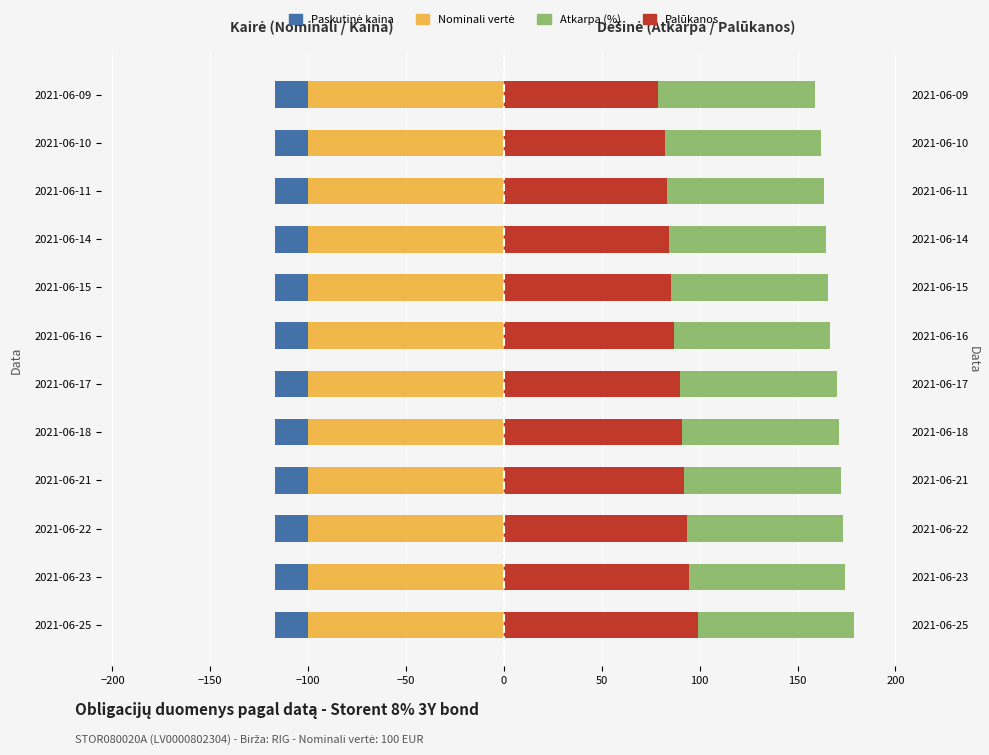

Is the value of Paskutine kaina at 100 greater than the value of Nominali verte at 200?

No